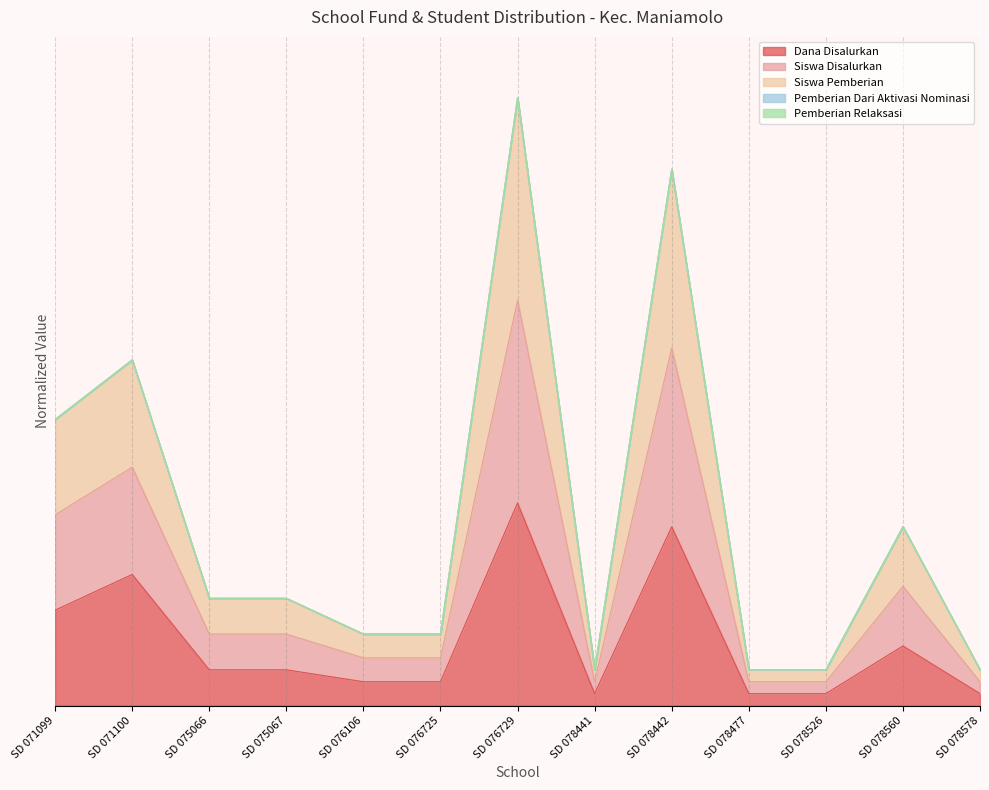

In Siswa Pemberian, how many points are lower than both neighbors (excluding endpoints)?

1